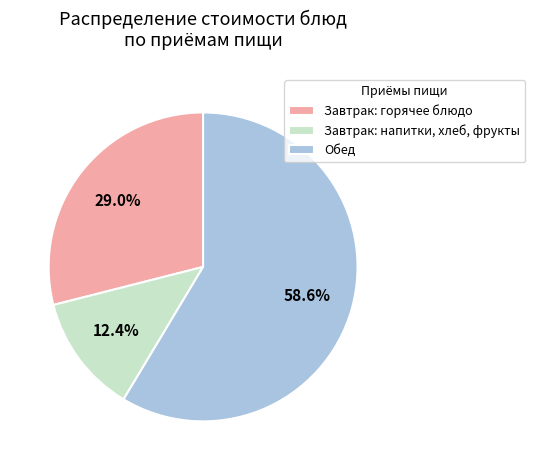

Which category has the smallest portion of the pie?

Завтрак: напитки, хлеб, фрукты